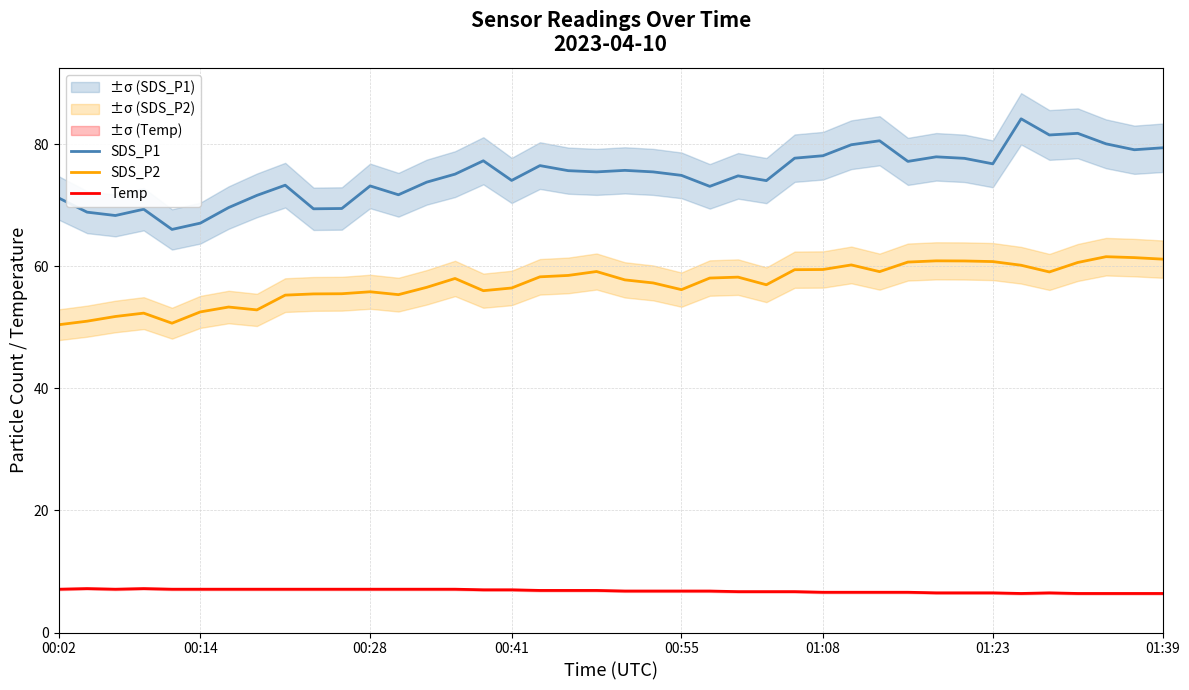

True or false: Temp has a value of 3.7 at 01:08.

False